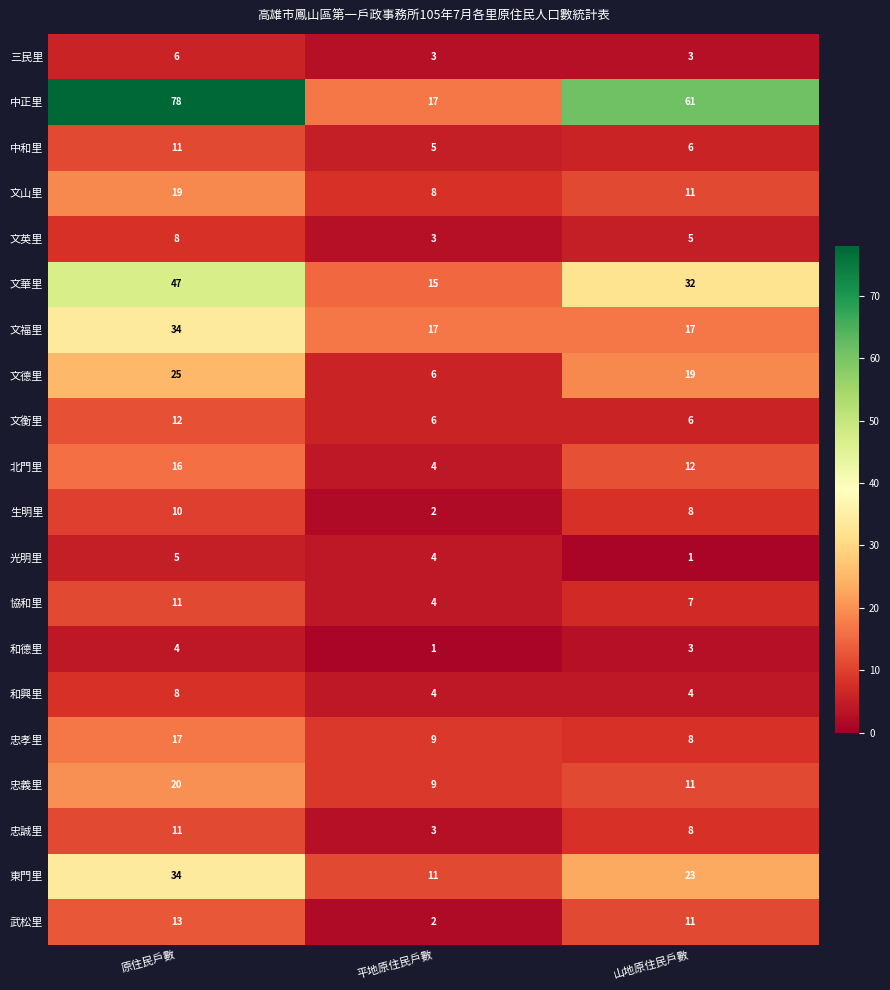

How many values in the 文衡里 series exceed 6?

1